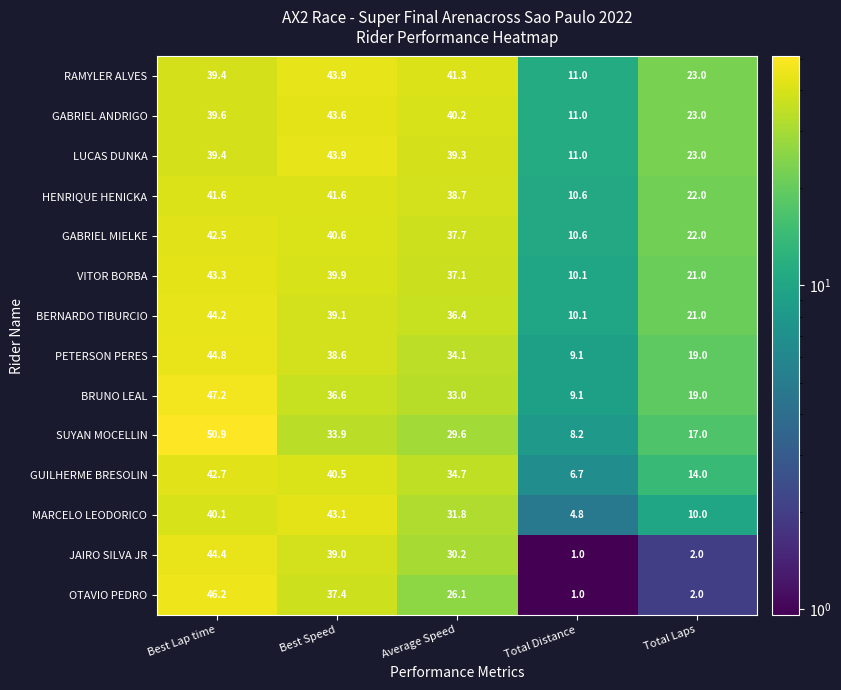

The MARCELO LEODORICO series shows 4.8 at Total Distance. True or false?

True